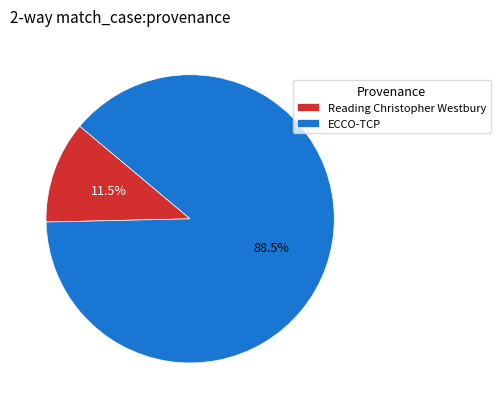

How many slices are in this pie chart?

2